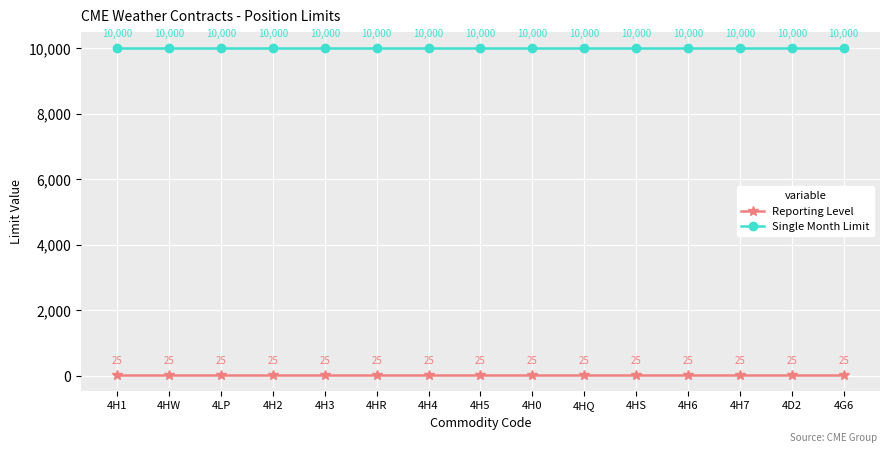

What is the spread (max minus min) of values at 4H0?

9975